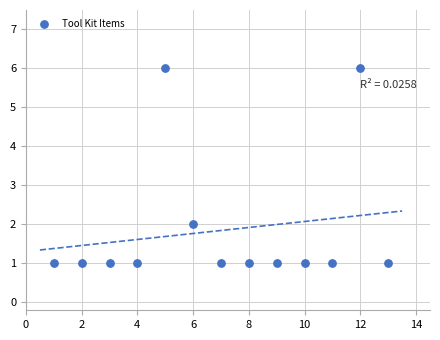

What is the range of Y values (max minus min)?

5